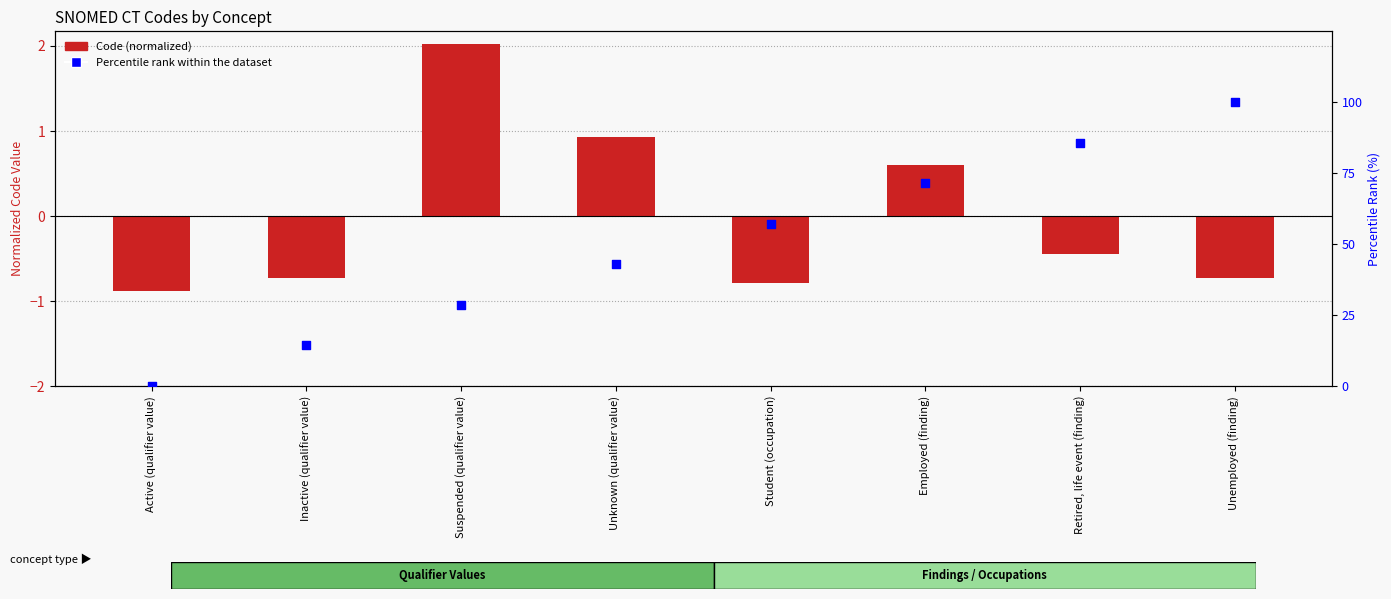

Which series has the largest total across all categories?

Percentile rank within the dataset